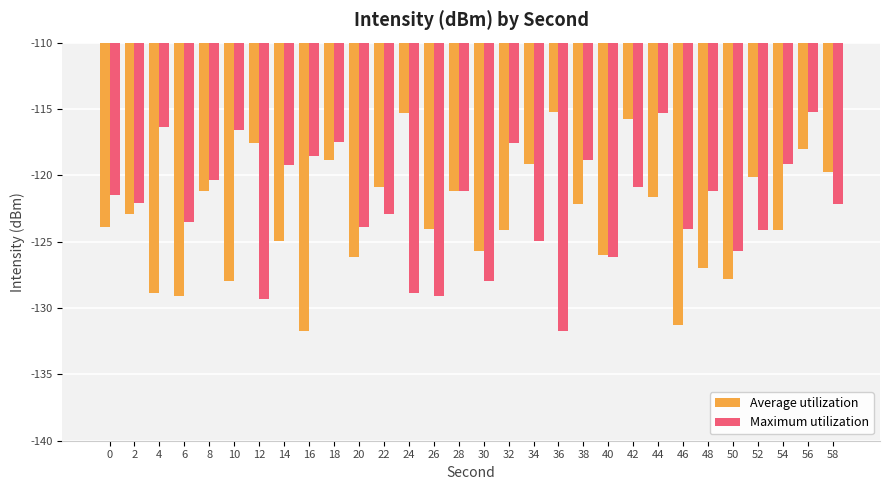

What is the difference between the highest and lowest values at 8?

0.9